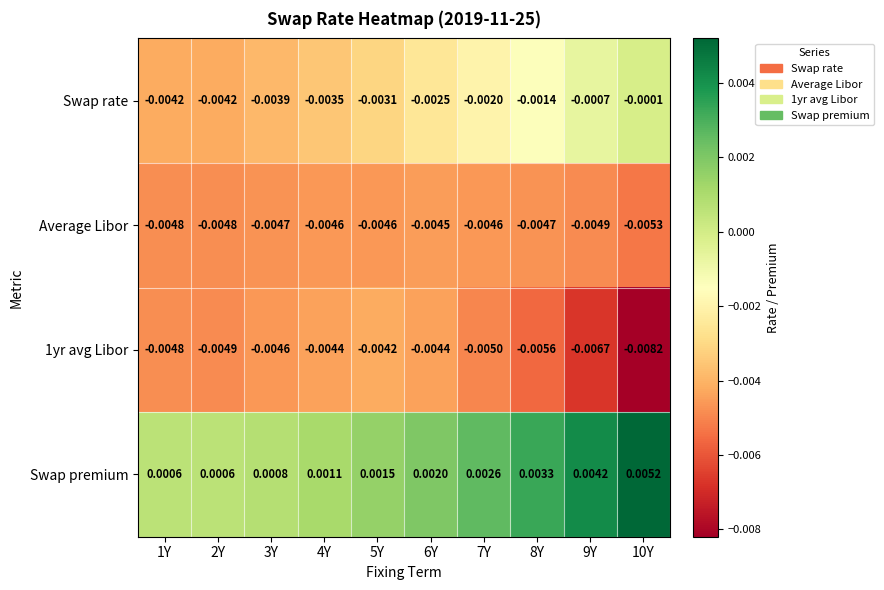

Which series has the largest total across all categories?

Swap premium